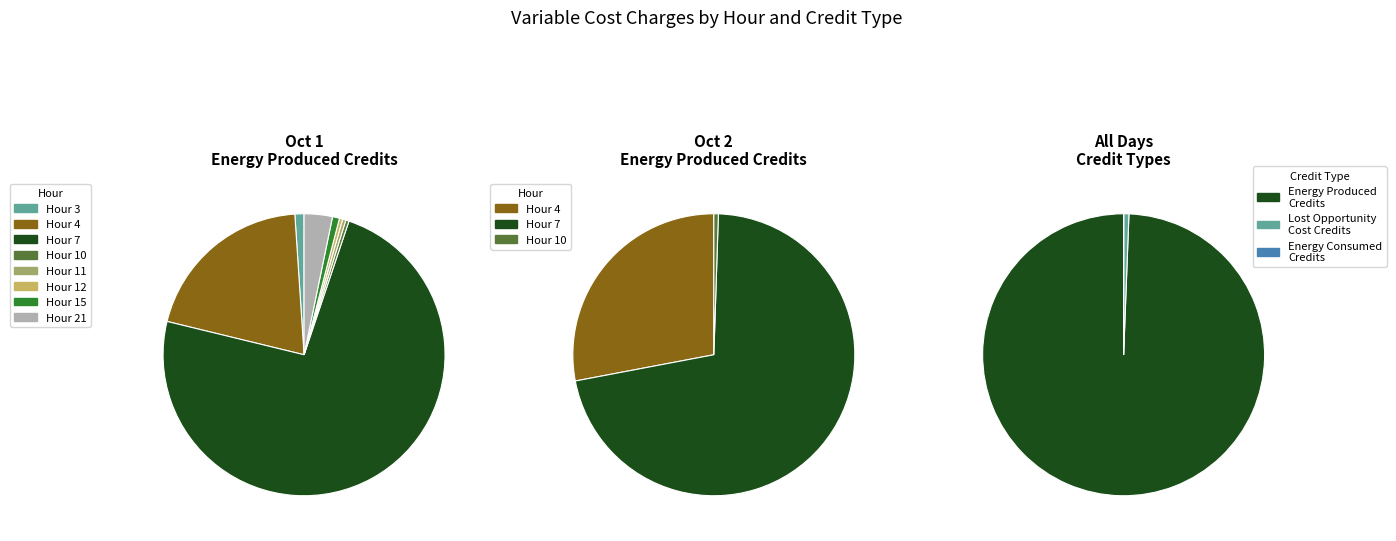

True or false: Hour 19 accounts for 0% of the total.

True